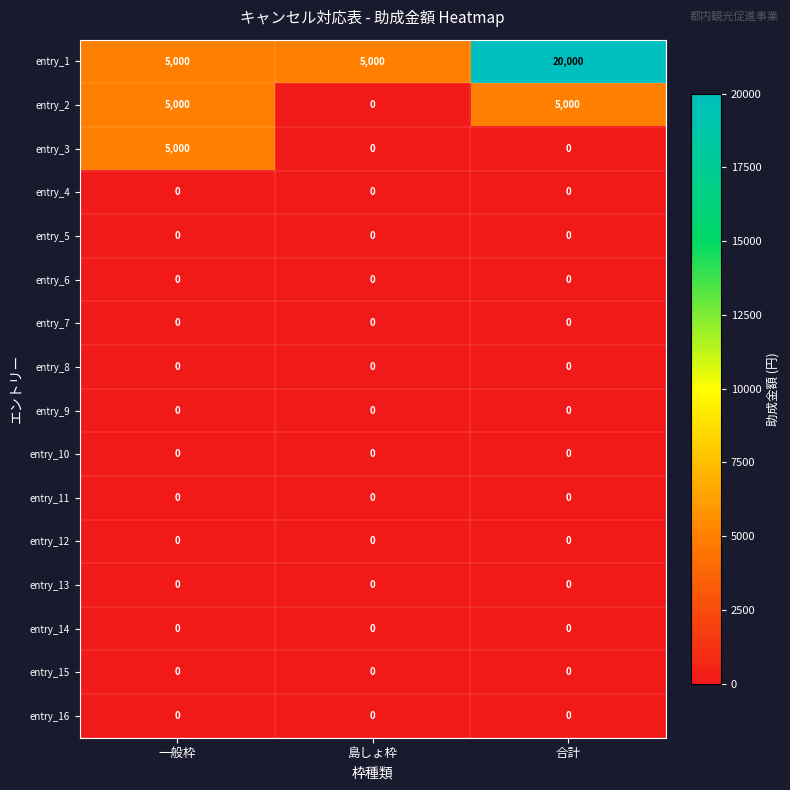

The entry_8 series shows 0 at 合計. True or false?

True